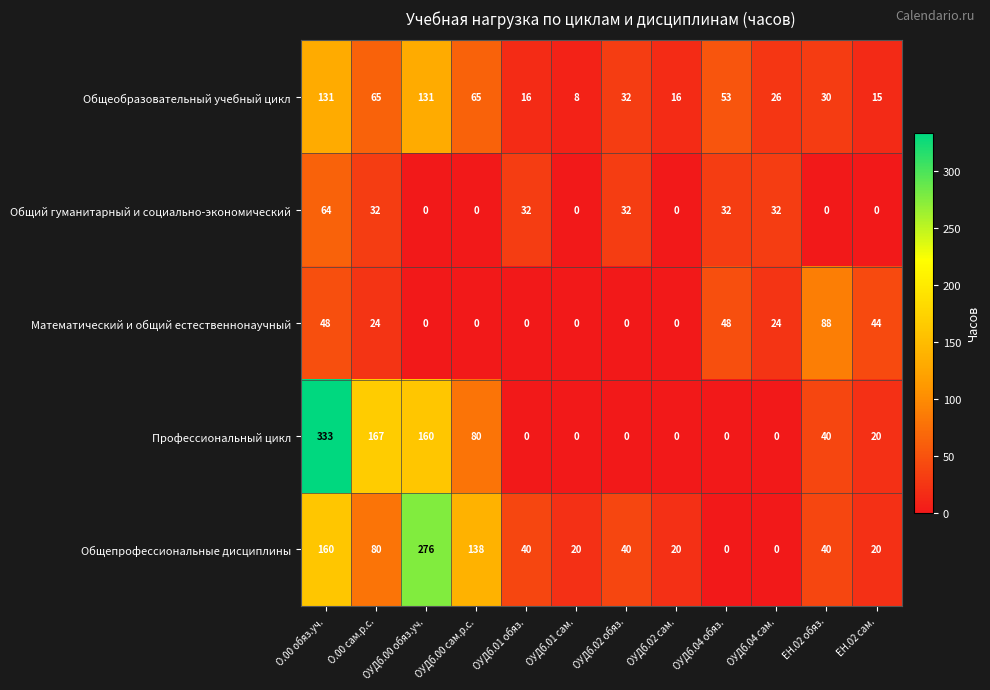

Which series changed the most between ОУДб.01 сам. and ЕН.02 сам.?

Математический и общий естественнонаучный